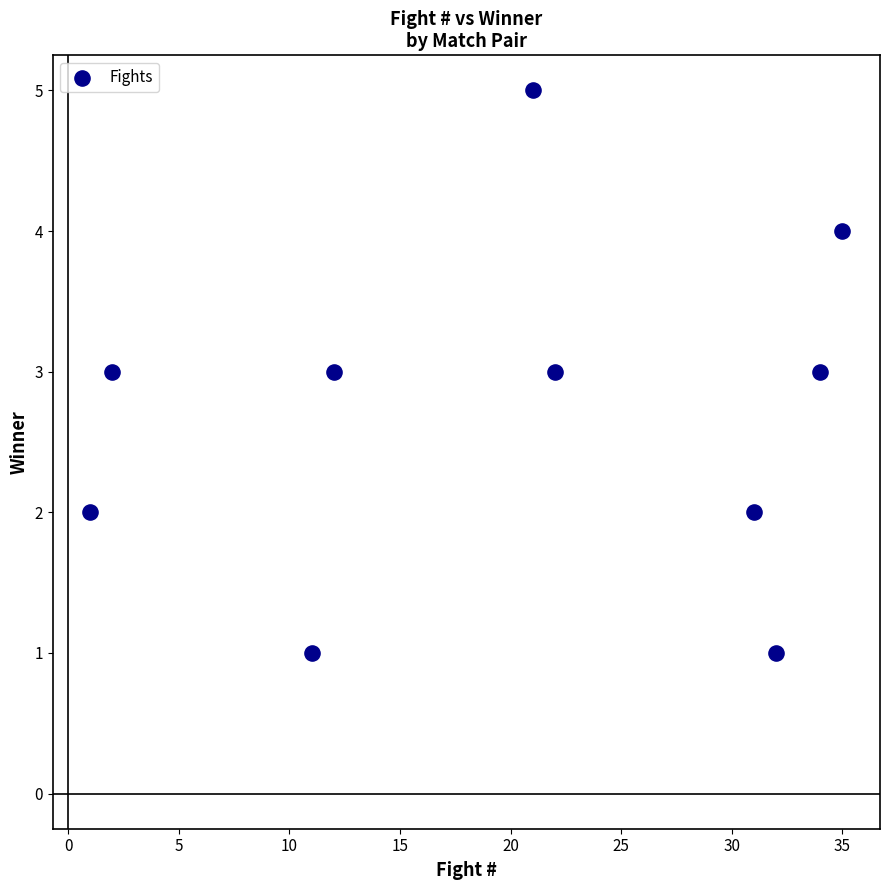

What is the average X value?

20